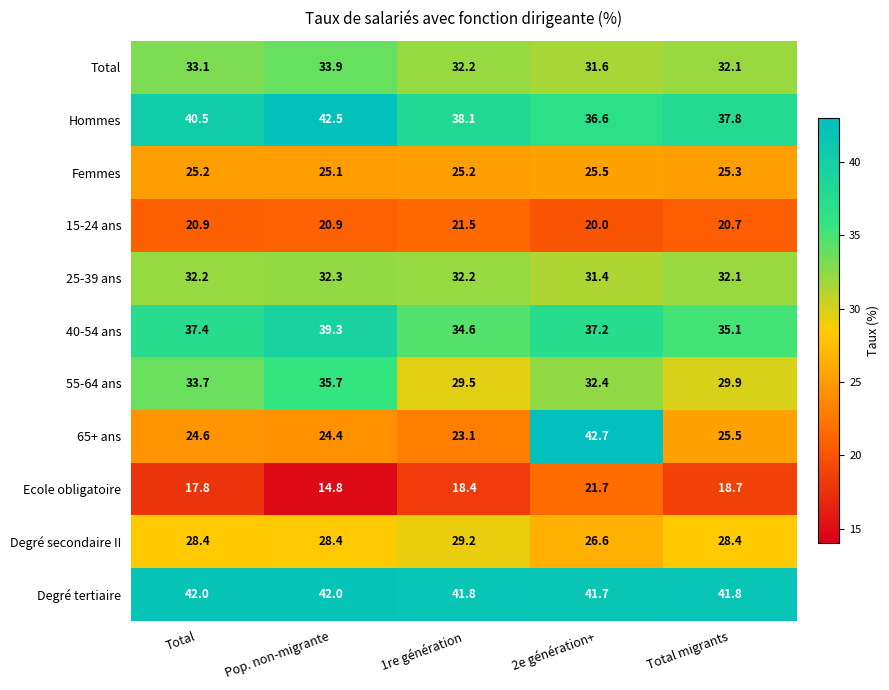

List the labels in order of 40-54 ans value, largest first.

Pop. non-migrante, Total, 2e génération+, Total migrants, 1re génération